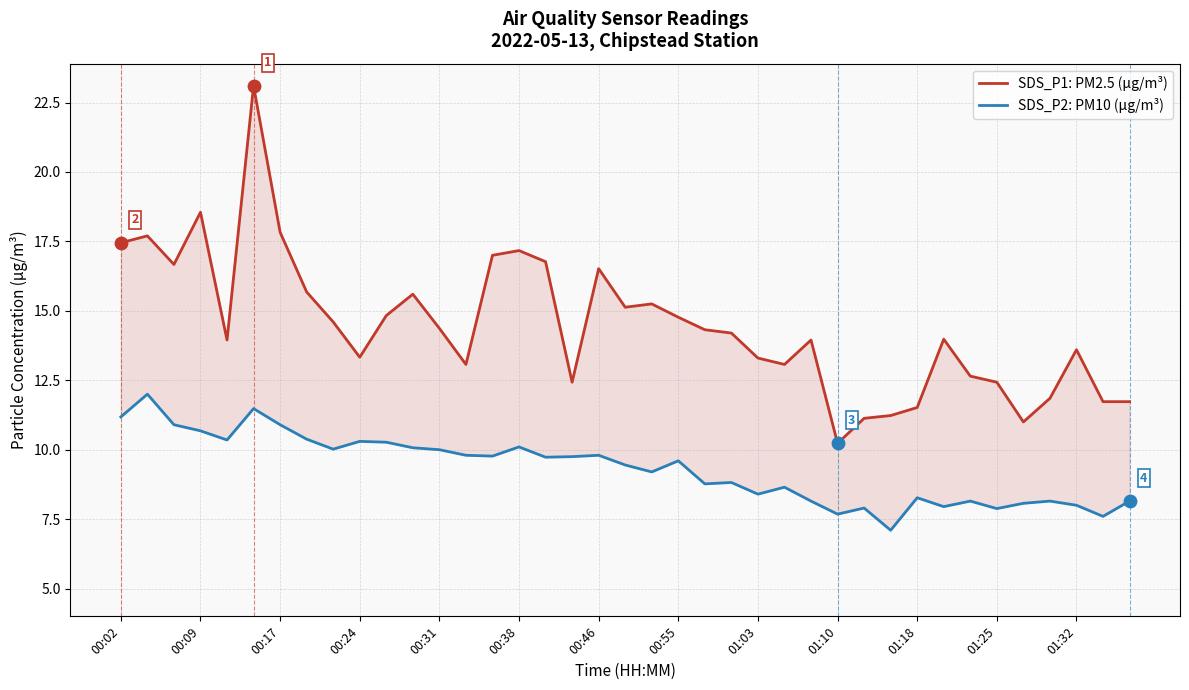

Is the value of SDS_P2: PM10 (µg/m³) at 19 greater than the value of SDS_P1: PM2.5 (µg/m³) at 00:02?

No